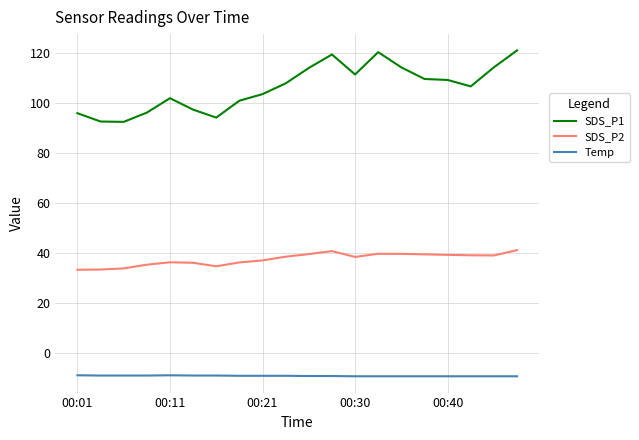

What is the minimum value shown in the chart?

-9.4